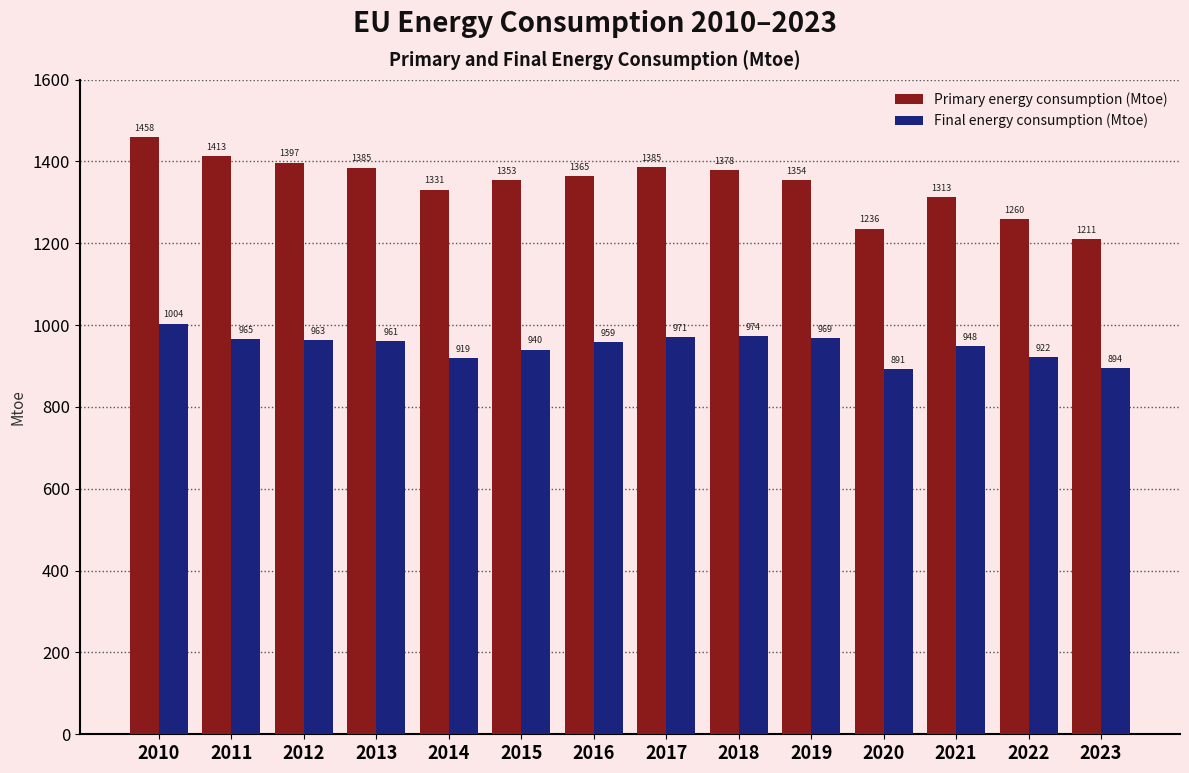

What is the lowest value of the Primary energy consumption (Mtoe) series?

1210.8